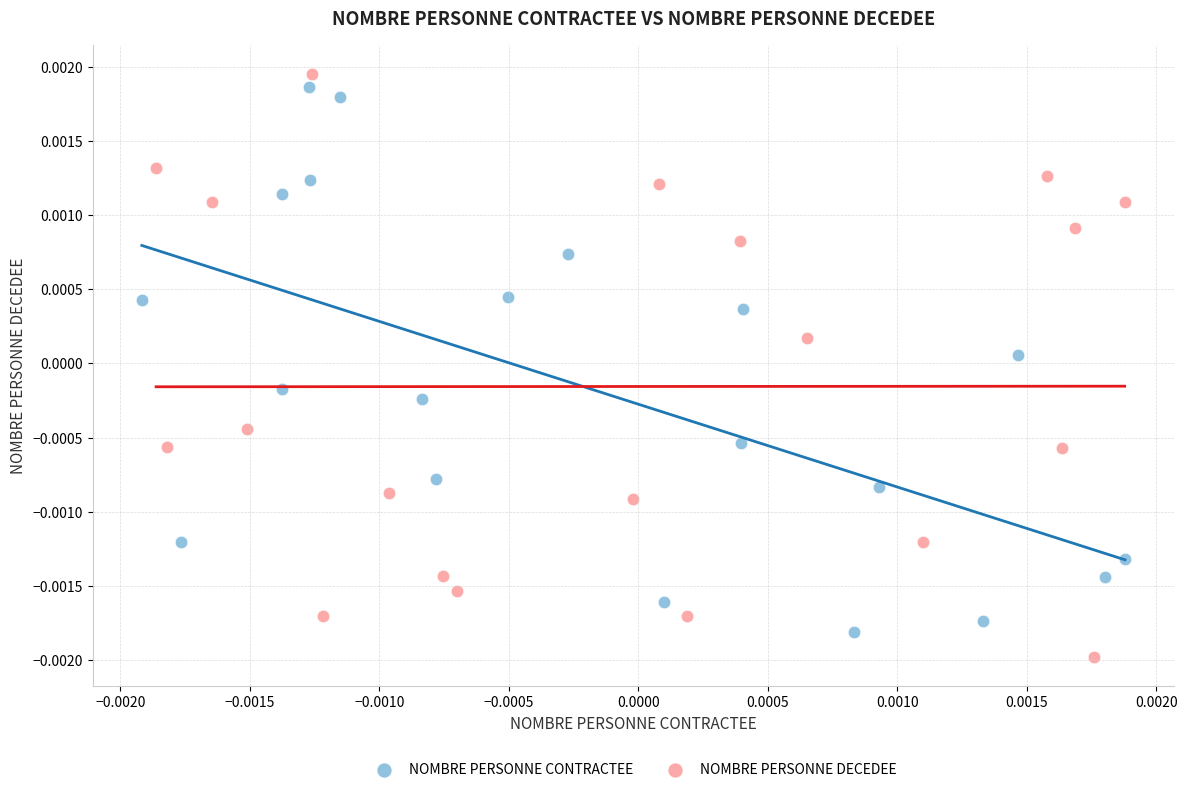

Which series reaches the minimum Y coordinate?

NOMBRE PERSONNE DECEDEE